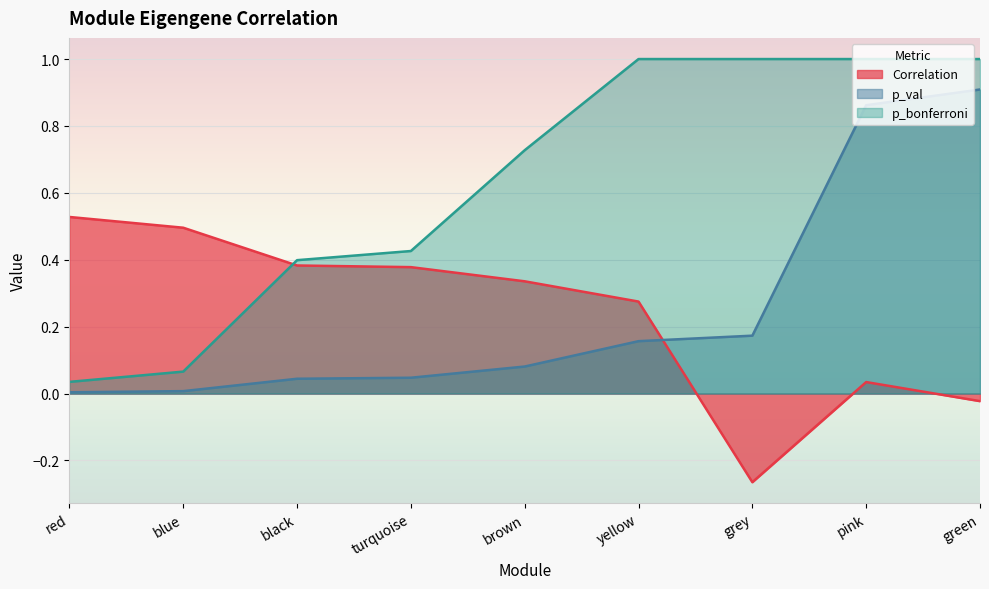

Is it true that p_val equals 0.2 at grey?

True